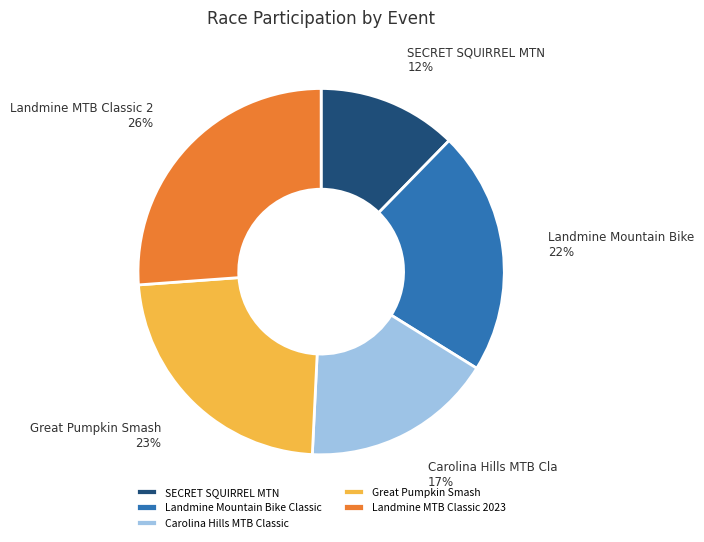

Rank the categories by value from lowest to highest.

SECRET SQUIRREL MTN, Carolina Hills MTB Classic, Landmine Mountain Bike Classic, Great Pumpkin Smash, Landmine MTB Classic 2023